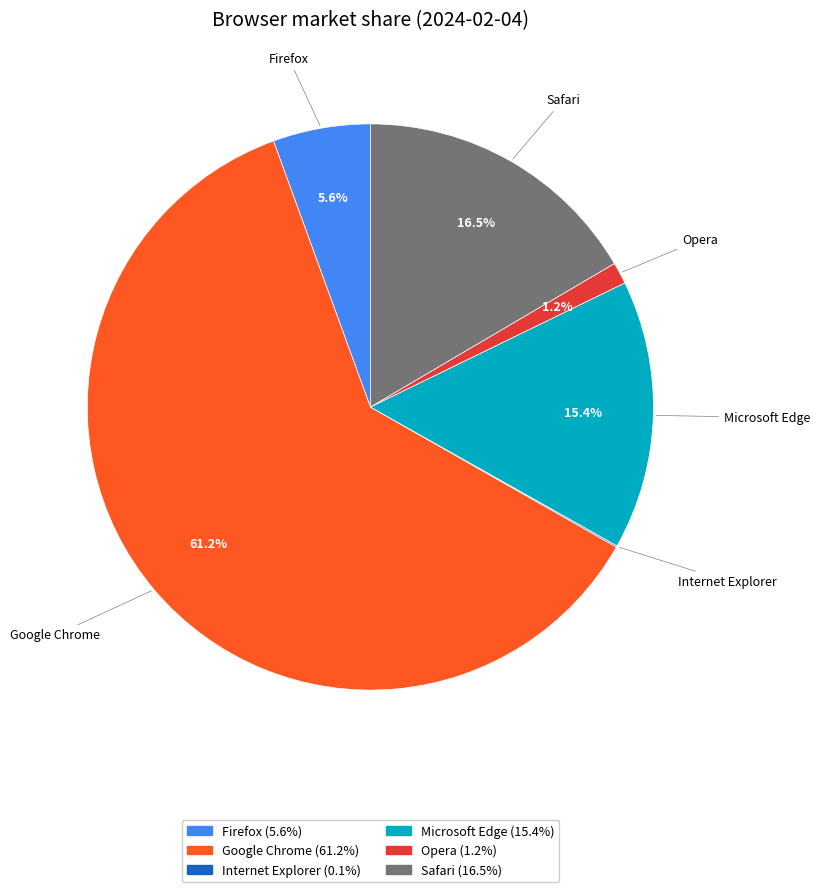

To the nearest percent, what is the difference between the largest and smallest slice percentages?

61%